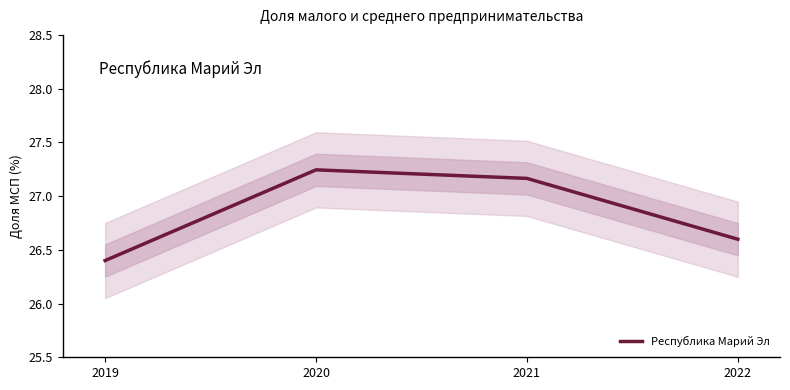

What is the change in value from 2019 to 2022?

+0.2